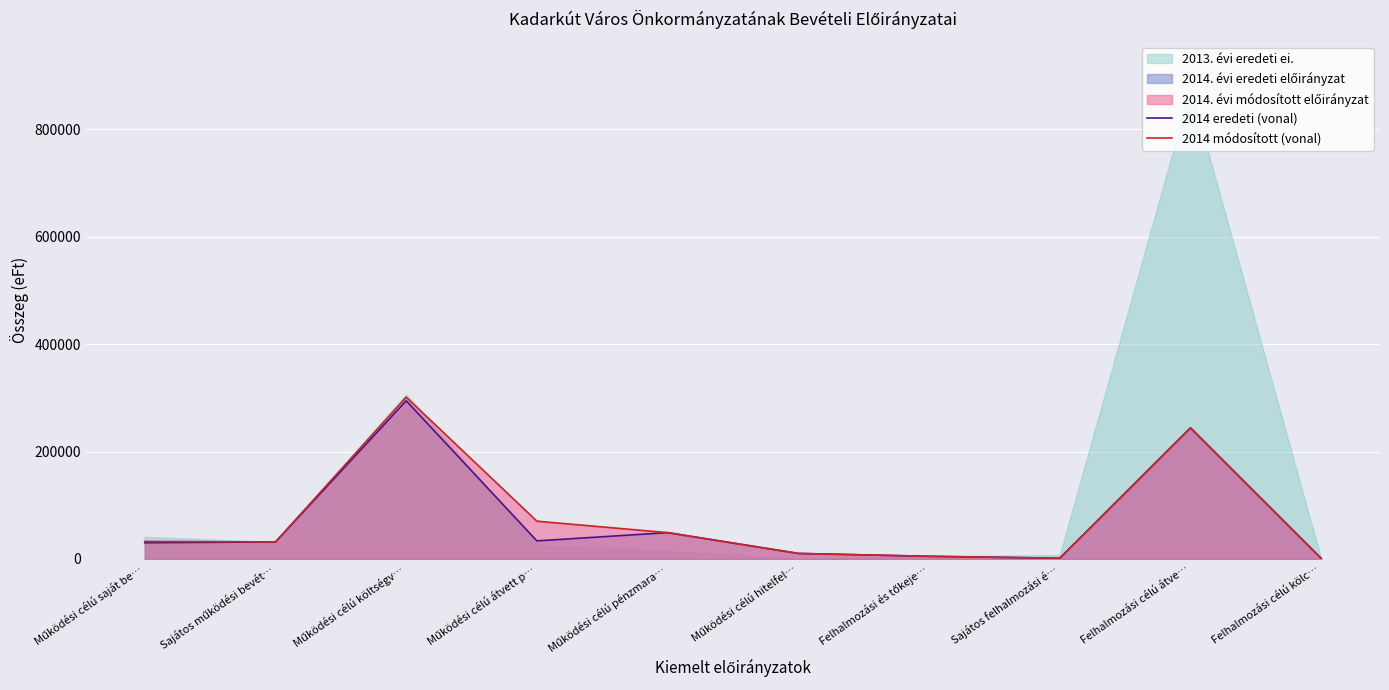

The value of 2014 eredeti (vonal) at Felhalmozási célú átve… is 244197. True or false?

True